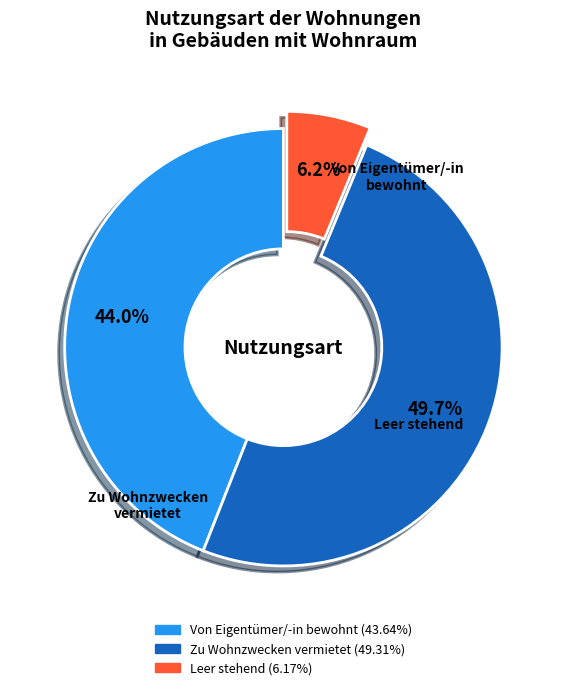

Does Von Eigentümer/-in bewohnt account for over 50% of the chart?

No